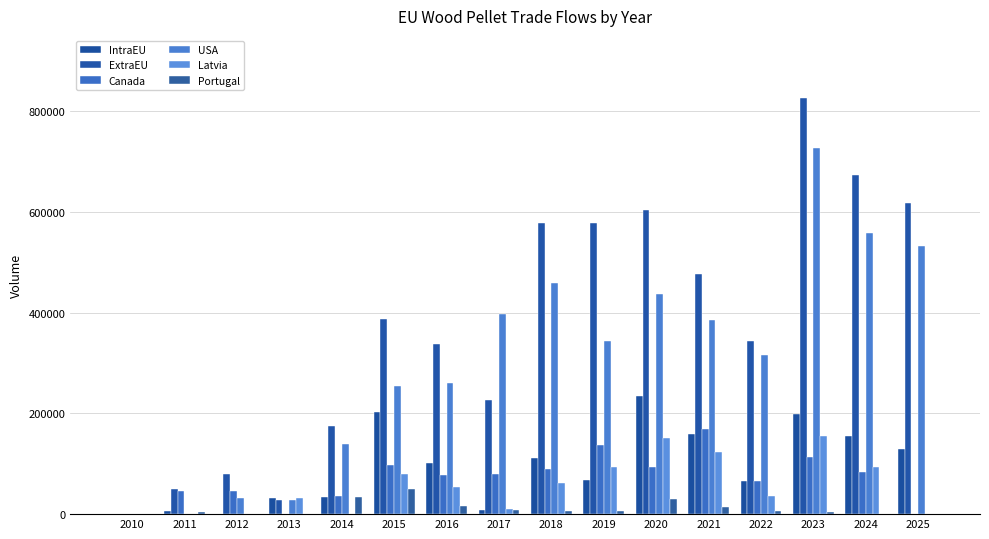

Reading left to right, transcribe all the data shown in this chart.

IntraEU: 2010=576.0	2011=5507.0	2012=612.7	2013=32831.1	2014=34804.1	2015=203285.0	2016=101730.7	2017=8857.6	2018=111896.1	2019=68659.7	2020=234051.3	2021=158804.1	2022=64840.2	2023=199742.3	2024=154423.5	2025=130142.8
ExtraEU: 2010=135.1	2011=50497.8	2012=80253.9	2013=27544.0	2014=175316.2	2015=386773.7	2016=338271.9	2017=227132.7	2018=577340.9	2019=578302.2	2020=605111.8	2021=476599.6	2022=343349.8	2023=827185.6	2024=673743.9	2025=618090.9
Canada: 2010=135.1	2011=46949.1	2012=45704.4	2013=135.1	2014=35533.7	2015=98463.8	2016=77173.9	2017=78741.3	2018=89514.6	2019=137453.4	2020=94182.0	2021=169821.7	2022=66783.0	2023=114449.1	2024=84017.2	2025=0.0
USA: 2010=0.0	2011=20.0	2012=31300.2	2013=27388.9	2014=139589.4	2015=254868.4	2016=259585.8	2017=396686.2	2018=458408.0	2019=343281.7	2020=437940.2	2021=385569.7	2022=316239.4	2023=726759.1	2024=558945.3	2025=533421.4
Latvia: 2010=0.0	2011=0.0	2012=0.0	2013=32098.5	2014=0.0	2015=80622.1	2016=54780.7	2017=11029.2	2018=62141.9	2019=92956.3	2020=150383.1	2021=123471.6	2022=36084.0	2023=154416.0	2024=94018.6	2025=0.0
Portugal: 2010=0.0	2011=4735.7	2012=0.0	2013=0.0	2014=34613.2	2015=50089.1	2016=16946.9	2017=7387.1	2018=5499.4	2019=5519.2	2020=30667.4	2021=14269.6	2022=6867.0	2023=3799.6	2024=0.0	2025=0.0